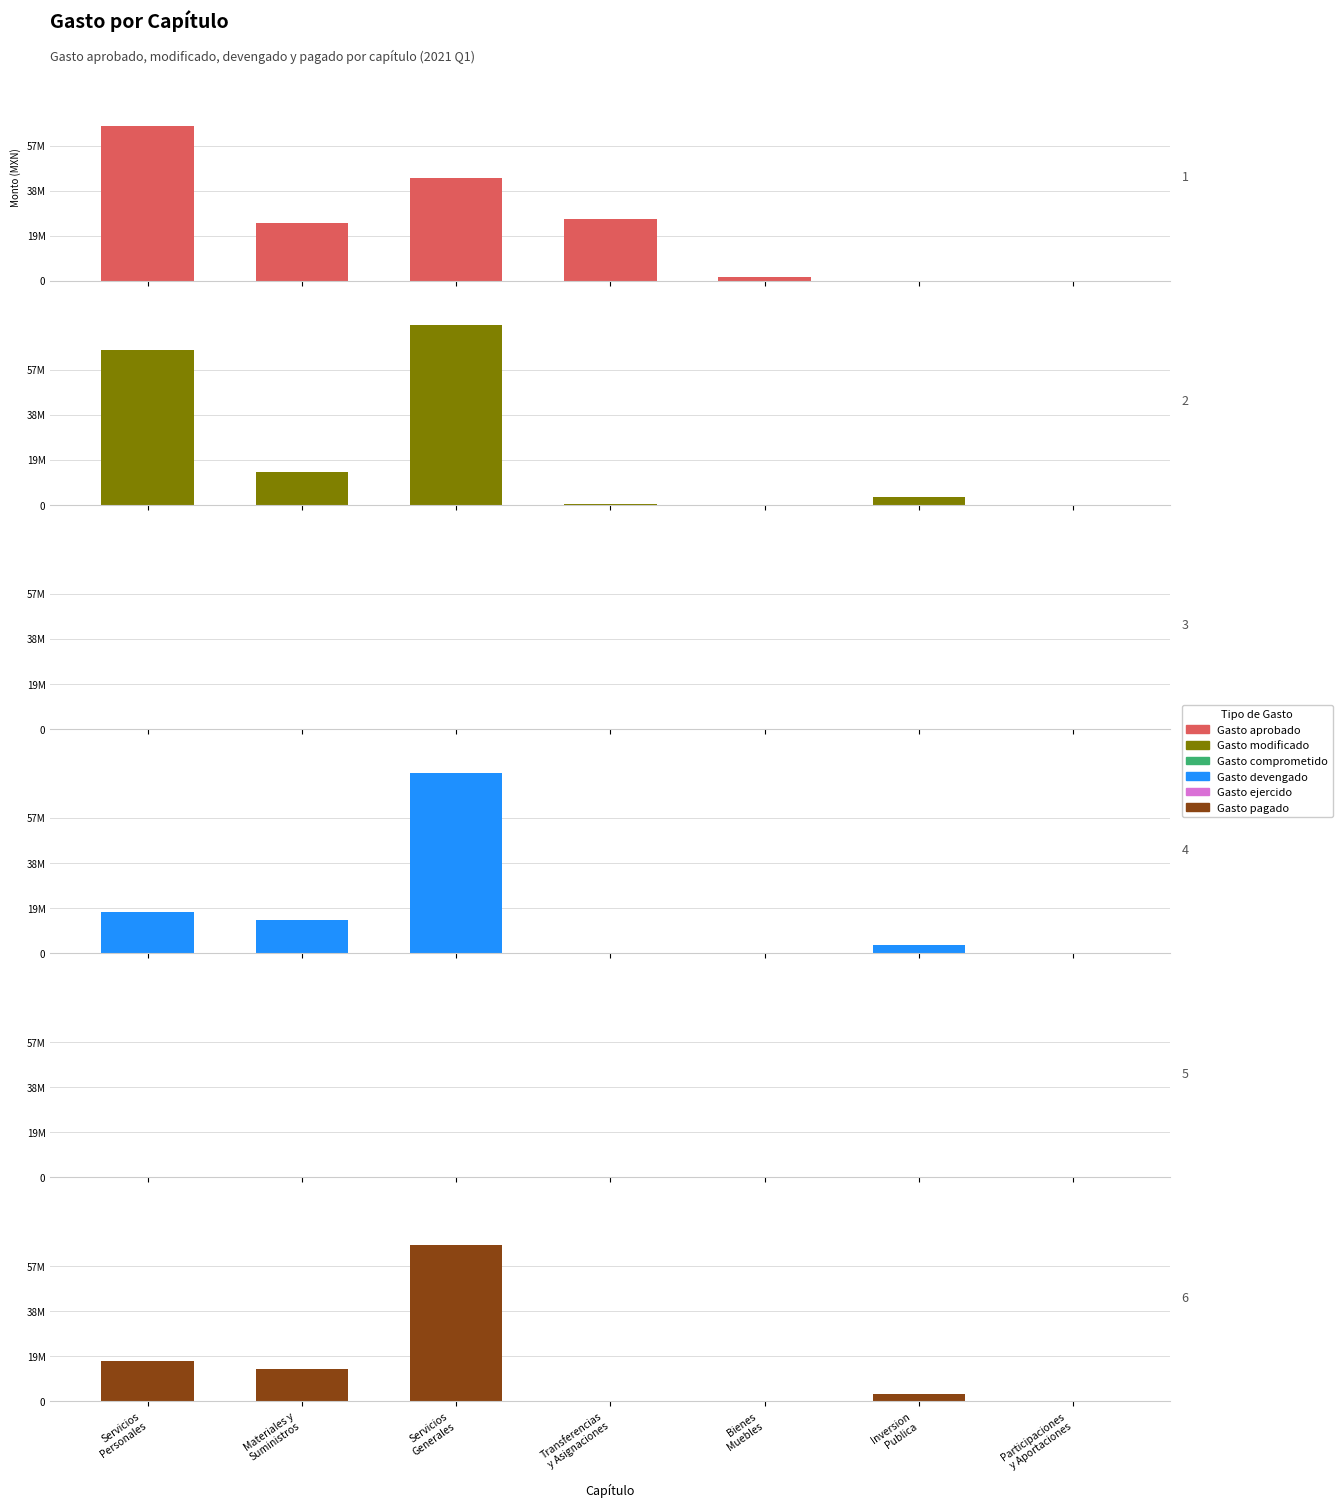

What is the label of the 3rd bar from the right?

Bienes
Muebles